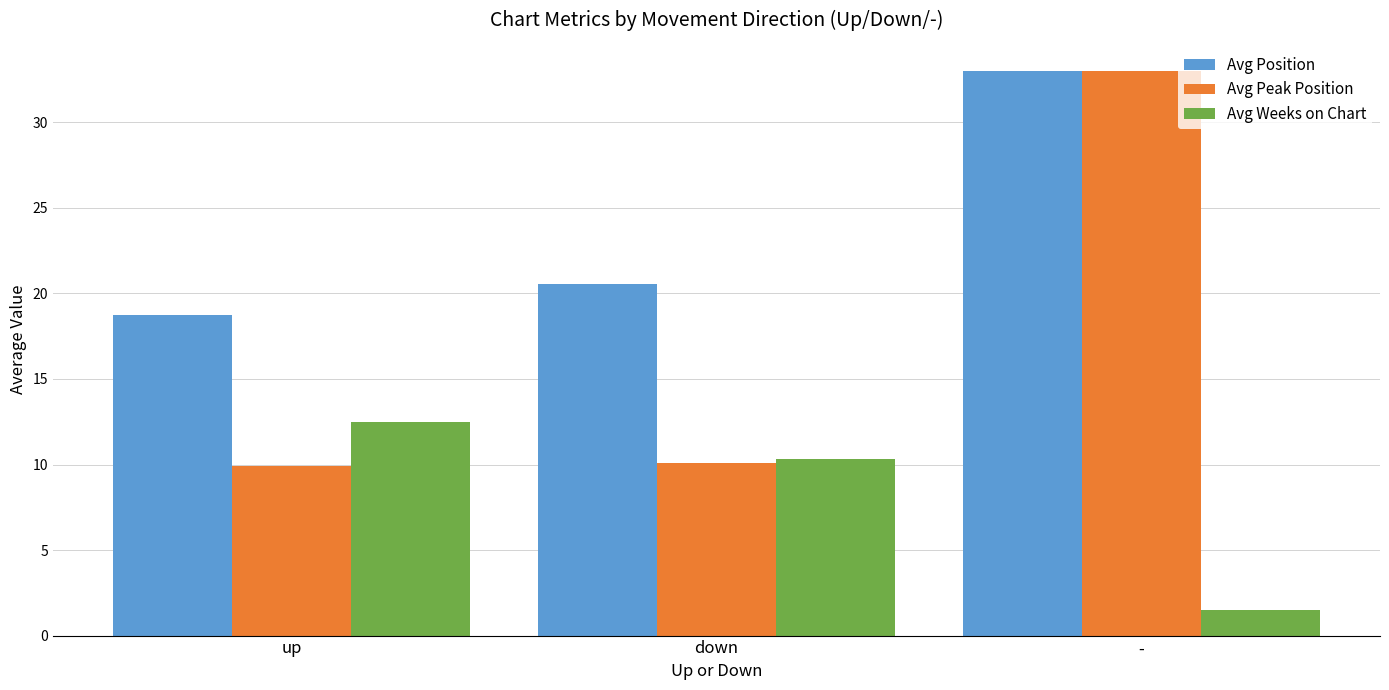

At how many categories does at least one series exceed 19?

2